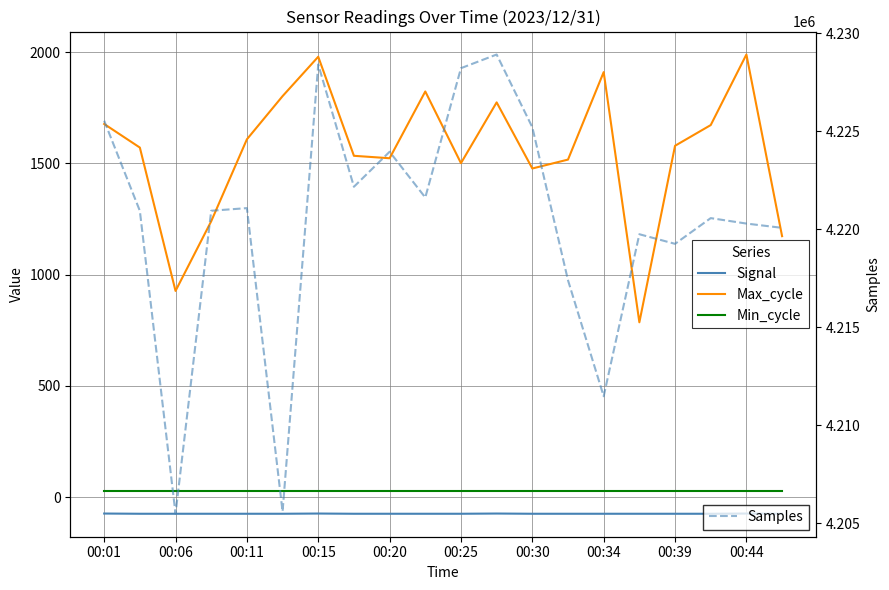

List the series in order of their peak value, highest first.

Samples, Max_cycle, Min_cycle, Signal